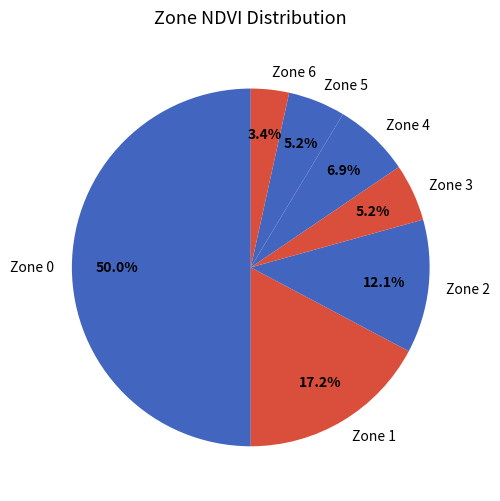

Does any single category account for the majority?

No